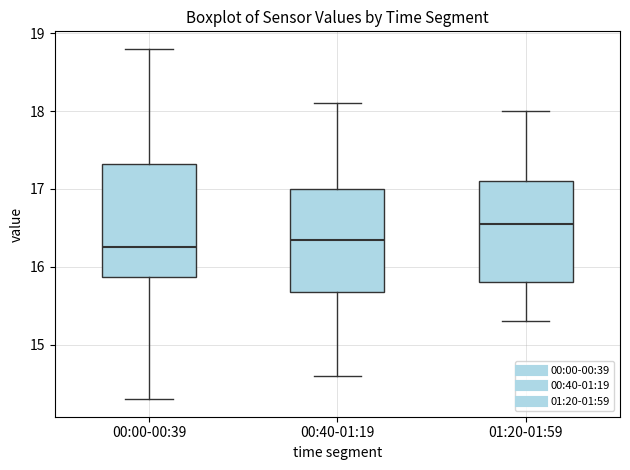

Reading left to right, transcribe this box plot: for each box, give where its median line is, the range the box spans, and where its two whiskers end, as read against the y-axis. The values are not printed on the chart, so give them approximately, as read against the axis.

00:00-00:39: median 16.3, box 15.9 to 17.3, whiskers 14.3 to 18.8
00:40-01:19: median 16.4, box 15.7 to 17.0, whiskers 14.6 to 18.1
01:20-01:59: median 16.6, box 15.8 to 17.1, whiskers 15.3 to 18.0